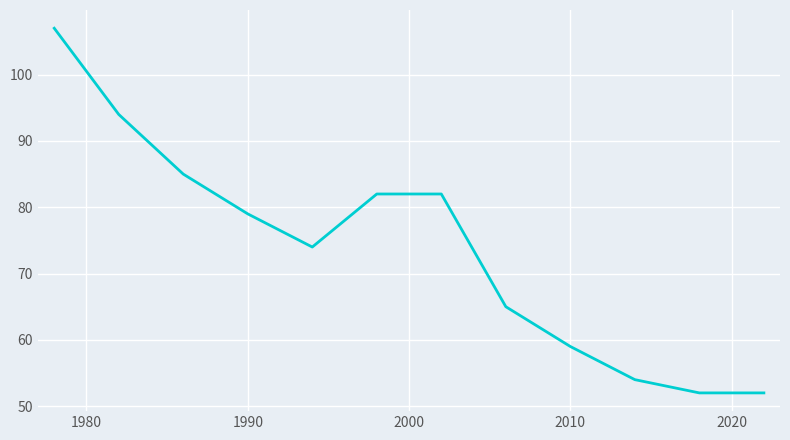

What is the minimum value shown in the chart?

52